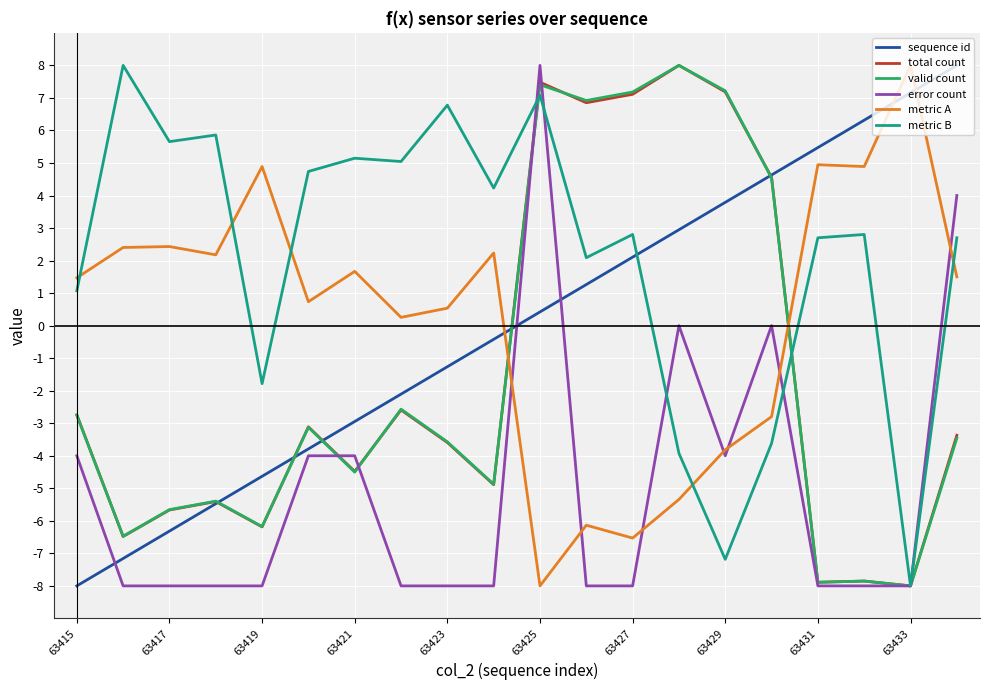

How many times do metric A and metric B cross each other?

5